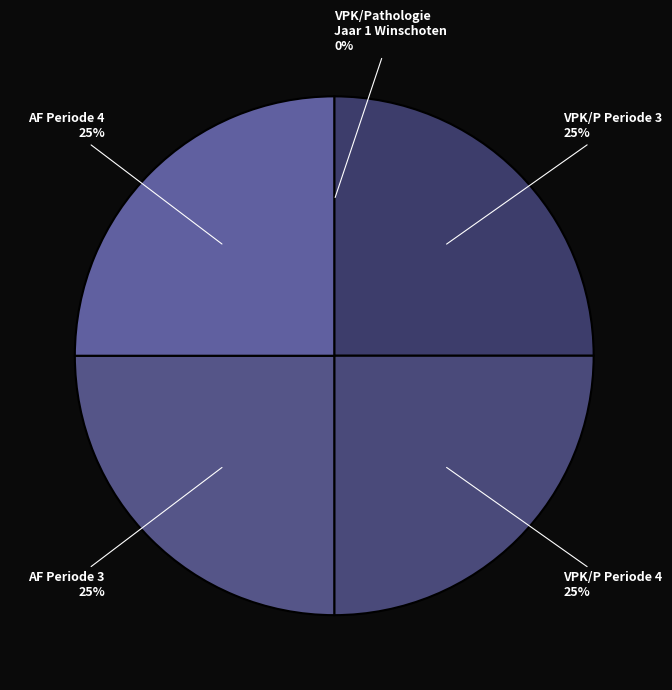

What percentage is the VPK/P Periode 3 slice, to the nearest percent?

25%